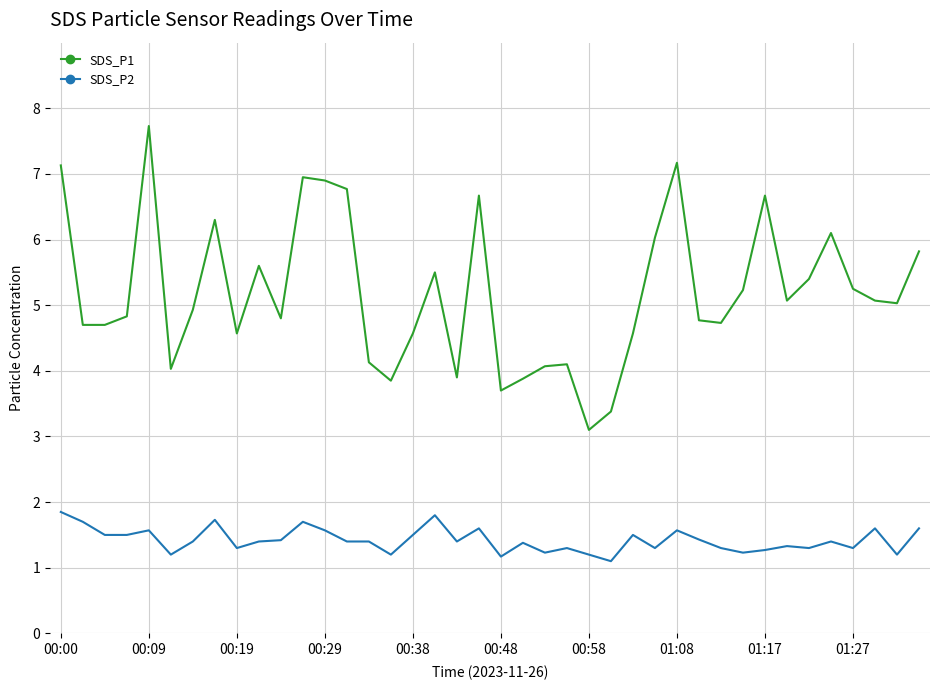

What is the smallest value displayed?

1.1